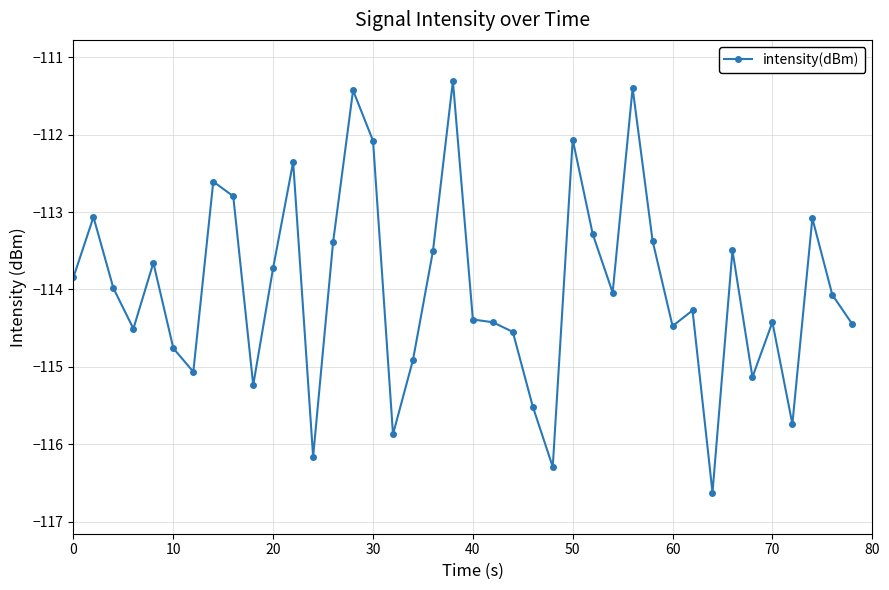

True or false: the data has more than 0 interior local peaks.

True